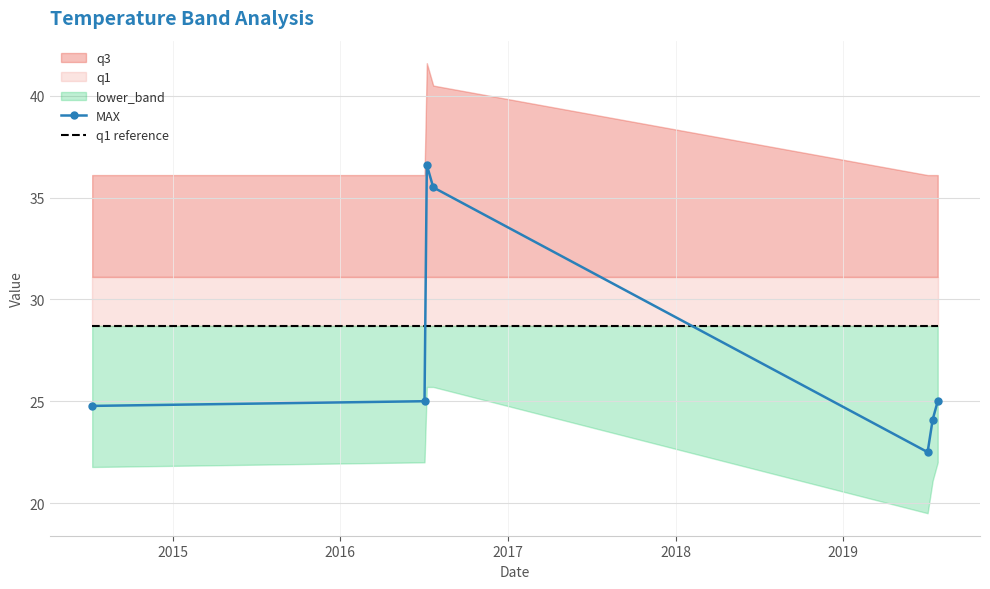

How many times do q1 reference and MAX cross each other?

2